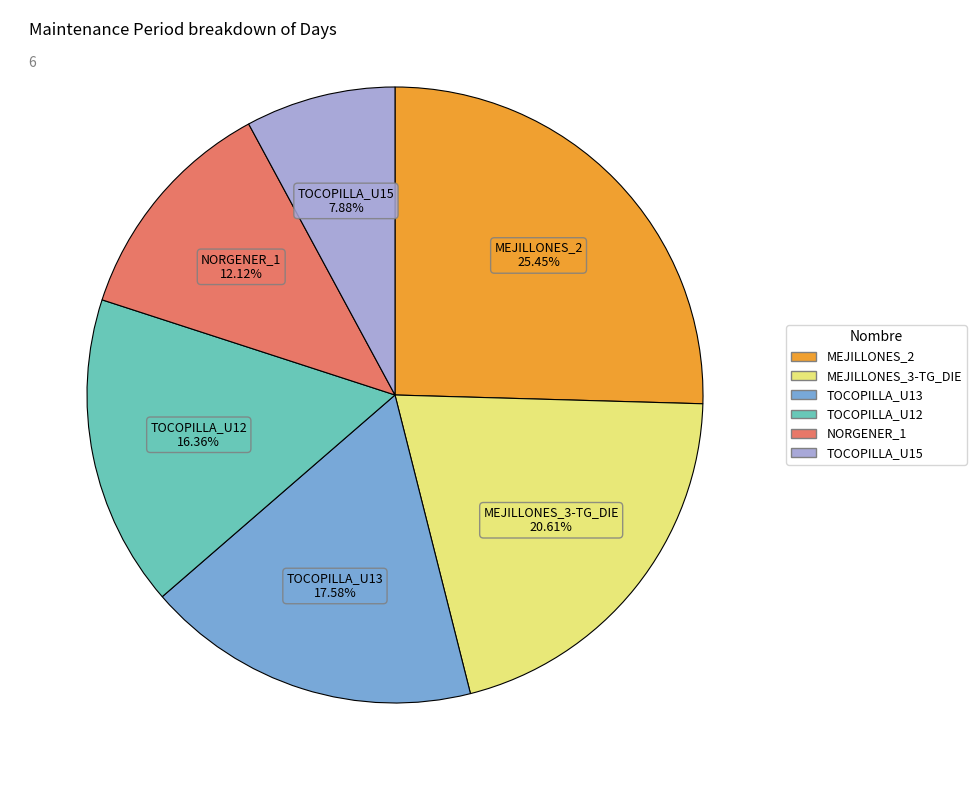

To the nearest percent, what is the difference between the largest and smallest slice percentages?

18%